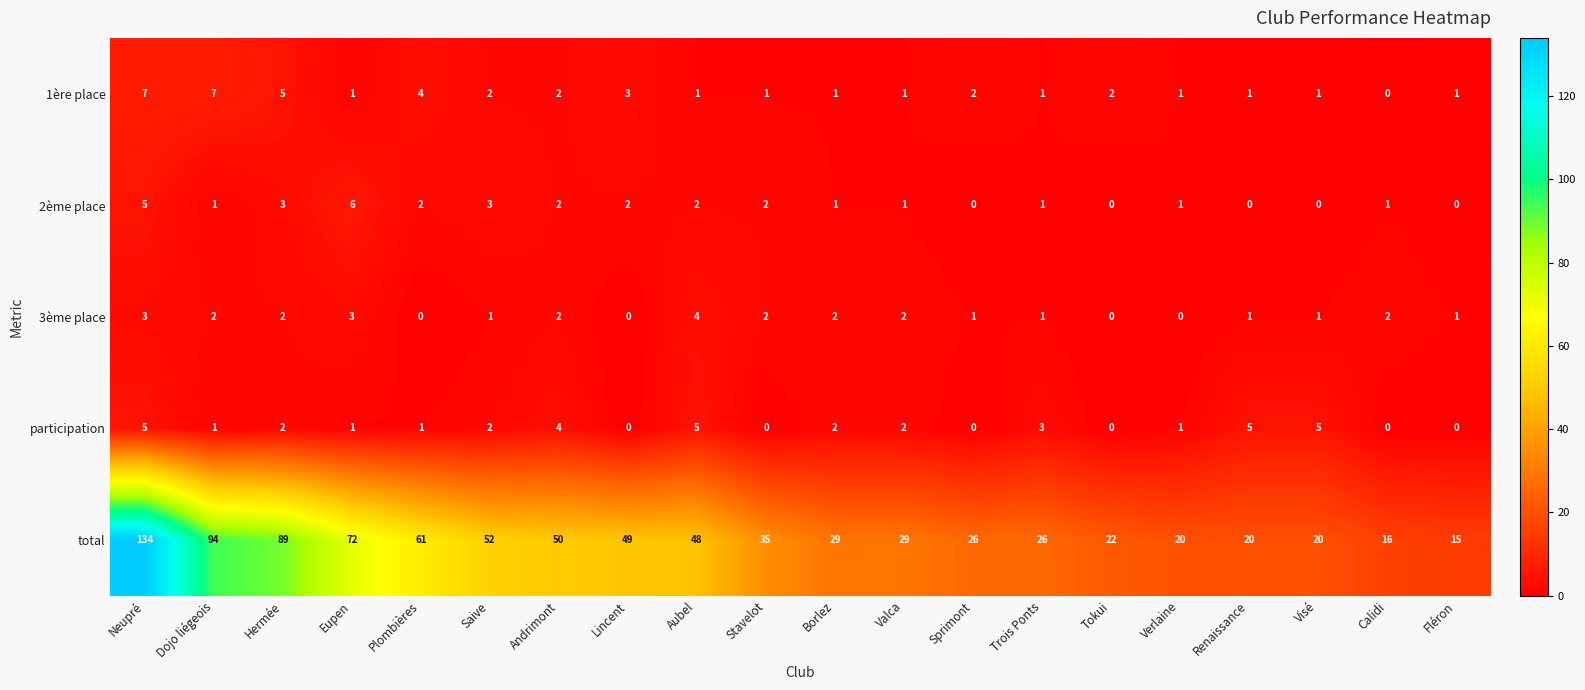

Which series has the largest range (max minus min)?

total